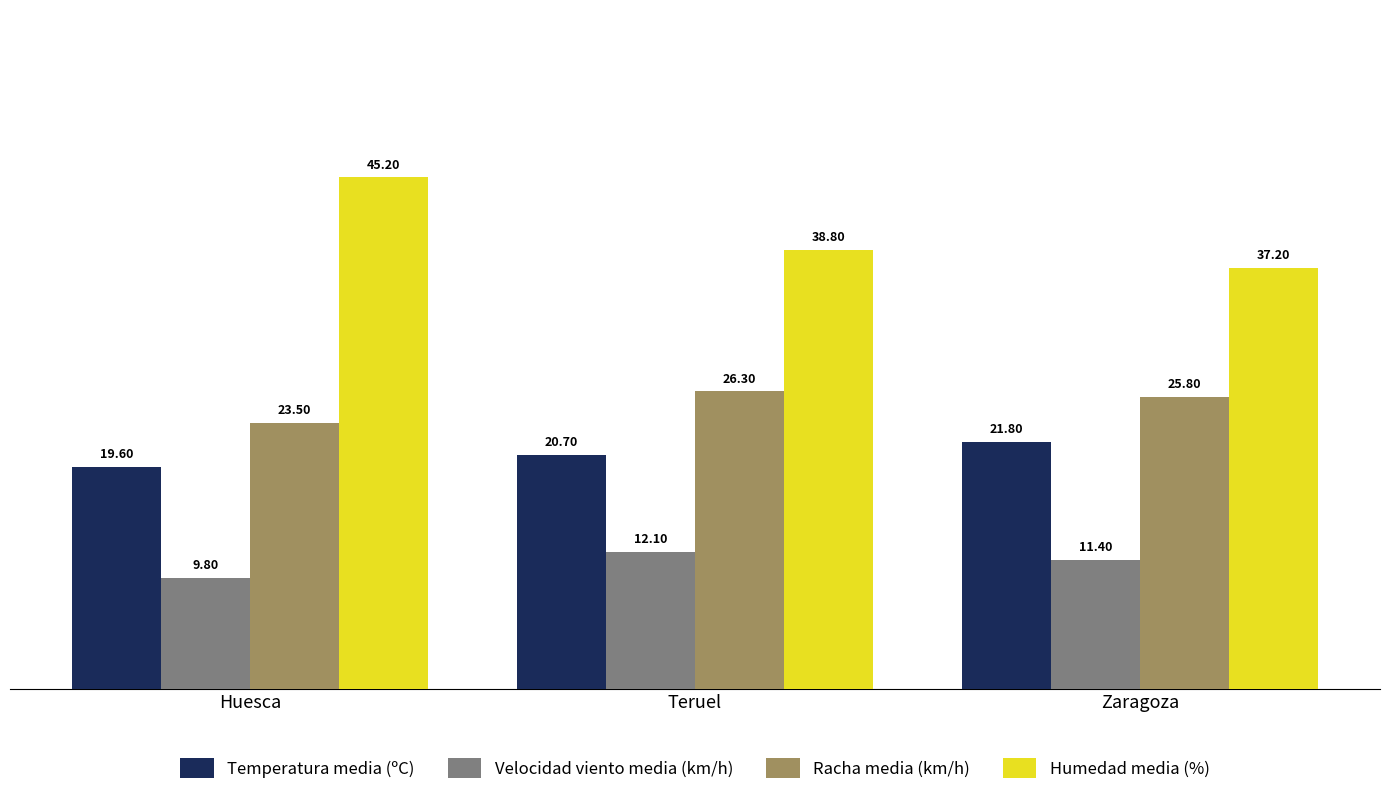

What is the maximum value shown in the chart?

45.2